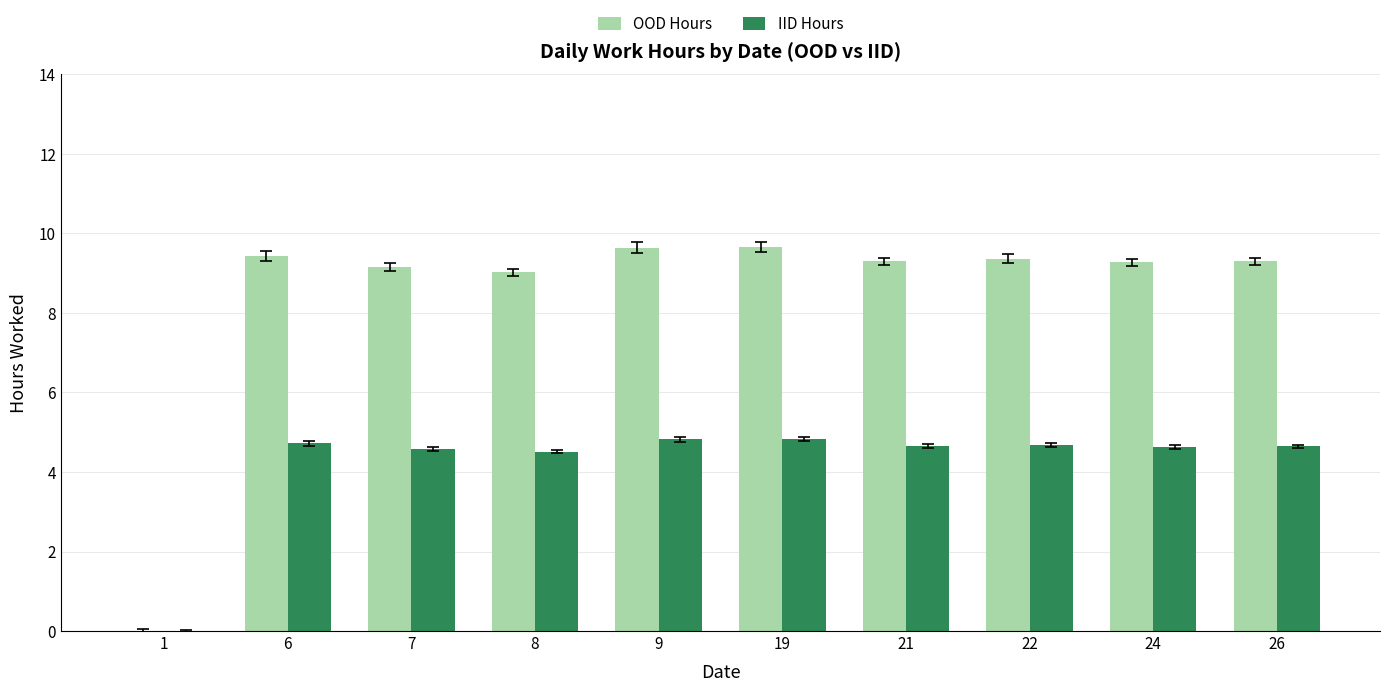

Which series changed the most between 7 and 9?

OOD Hours